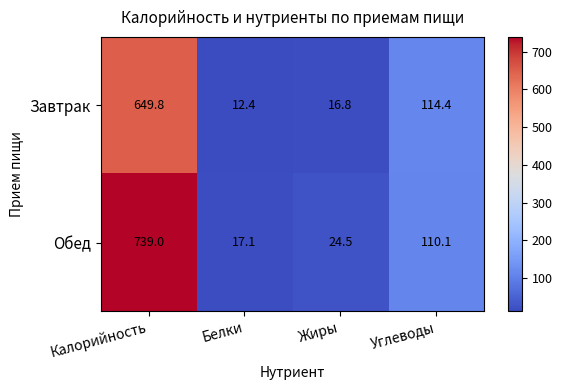

The Завтрак series shows 114.4 at Углеводы. True or false?

True